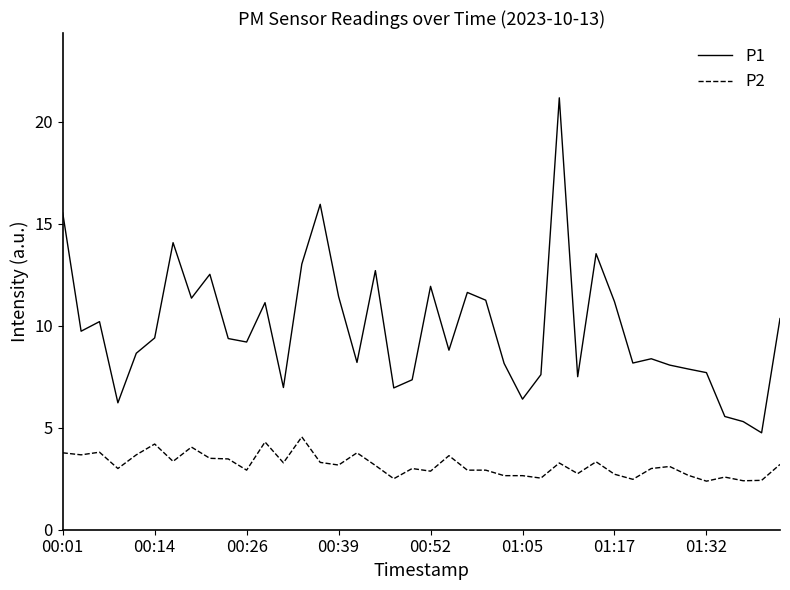

Is this an area chart (filled region under the line)?

No